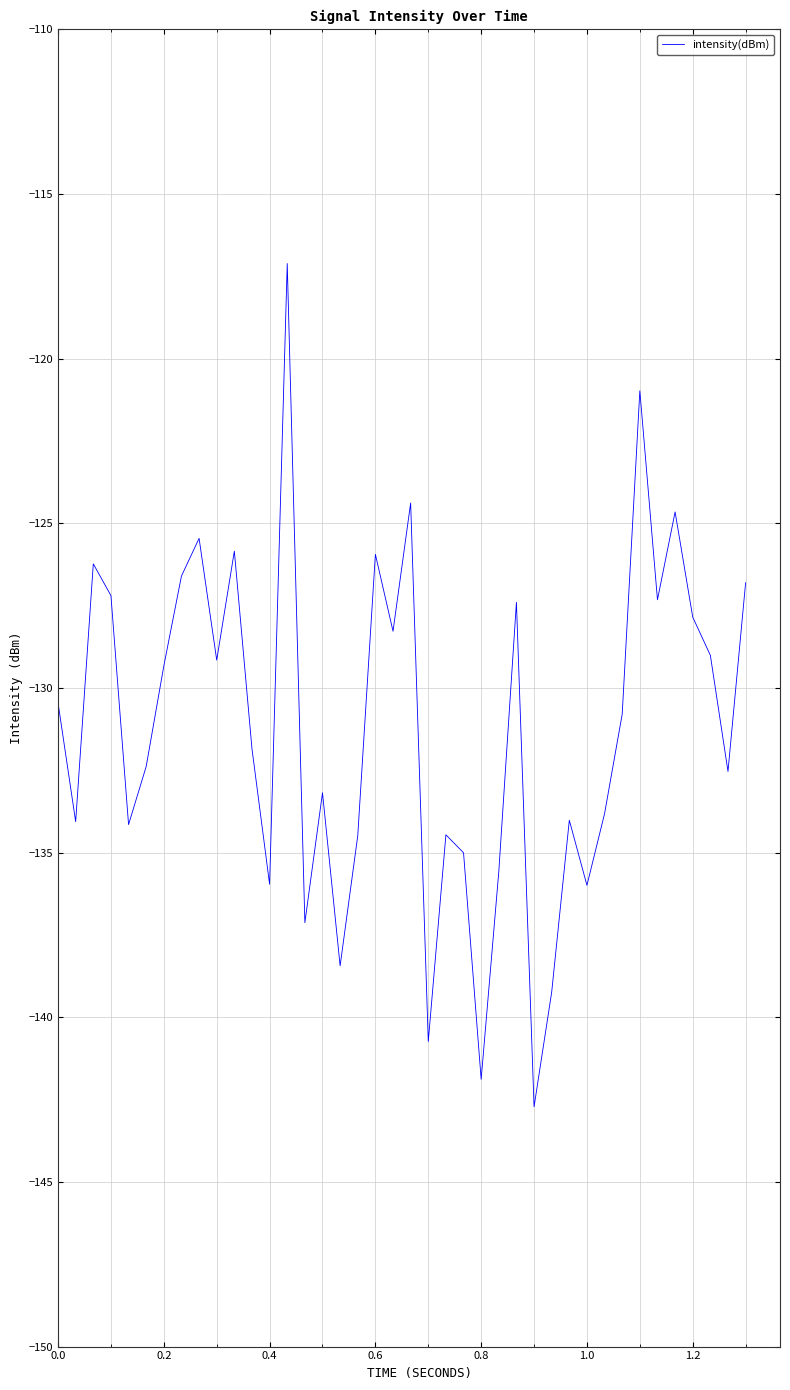

What is the maximum value shown in the chart?

-117.1